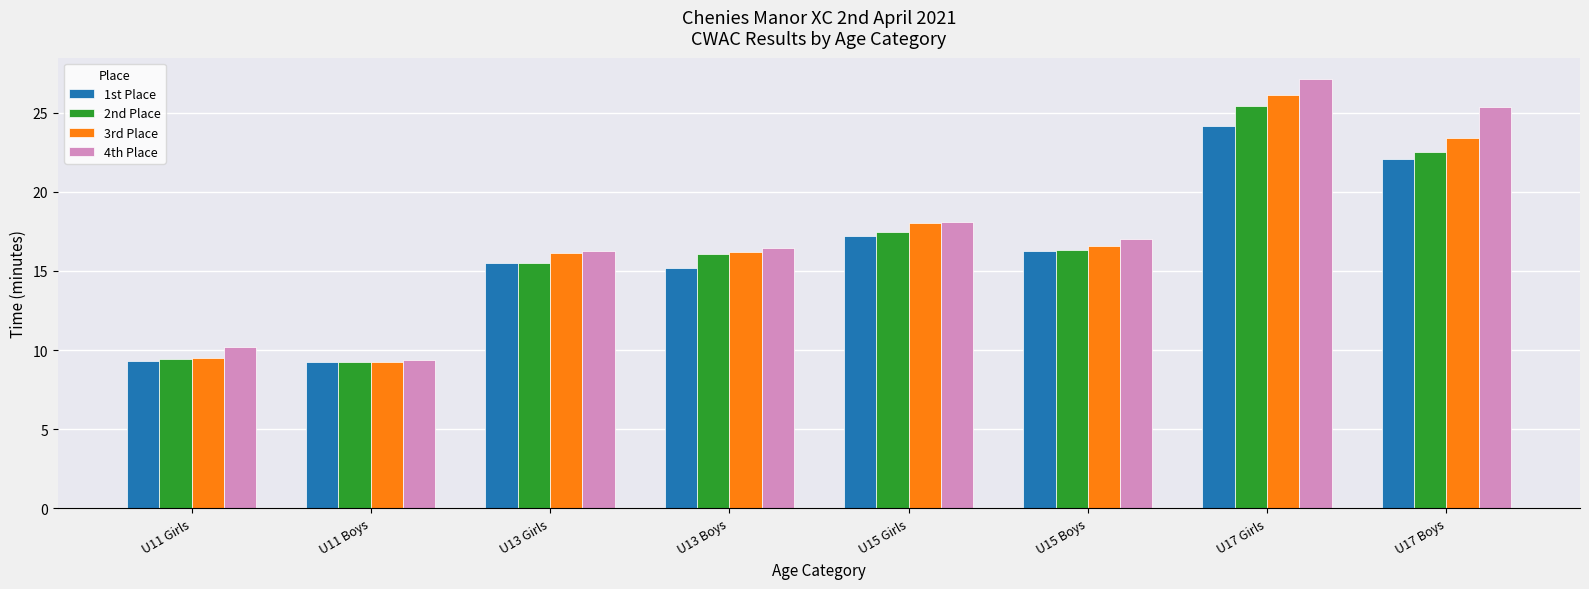

What is the sum of the 3rd Place values at U11 Boys and U17 Girls?

35.4